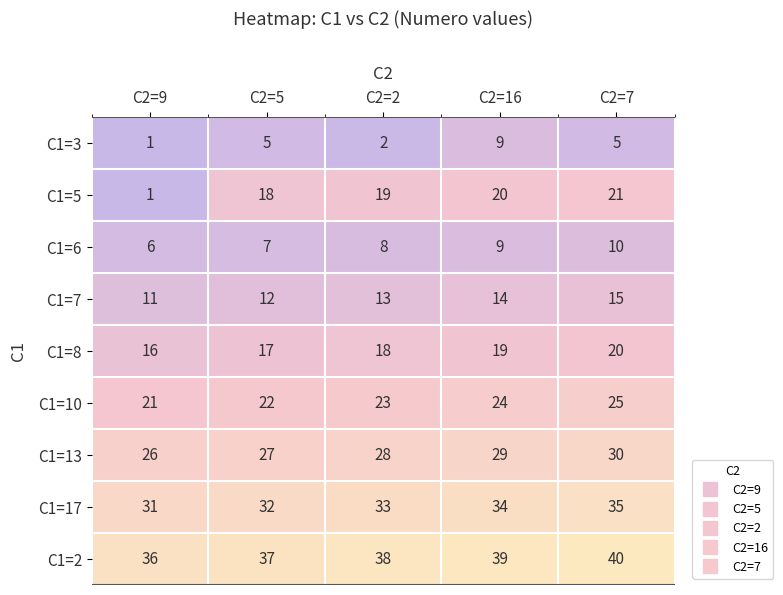

What is the total value across all series at C2=2?

182